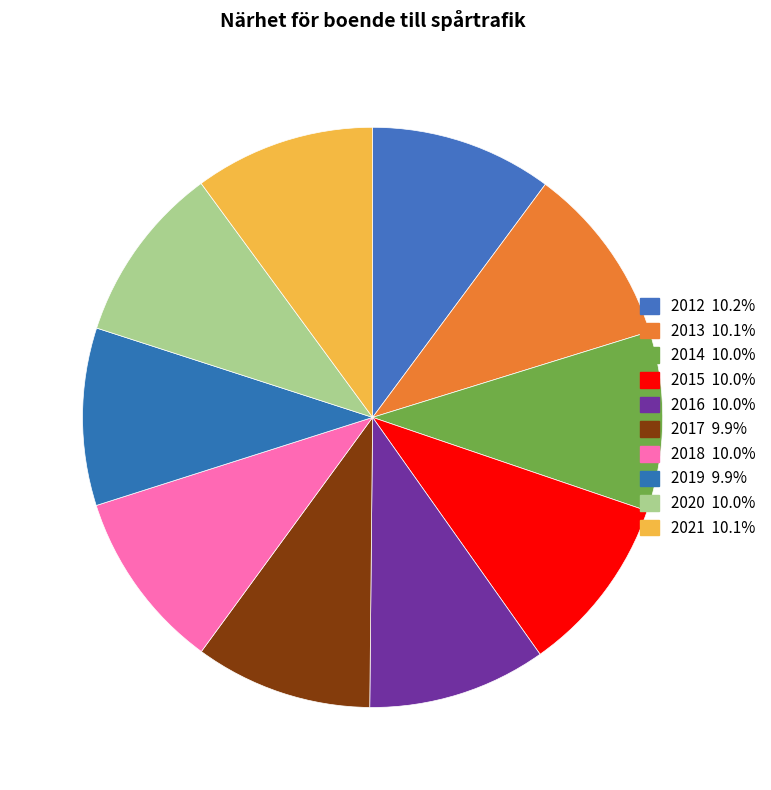

Does 2017 account for over 50% of the chart?

No